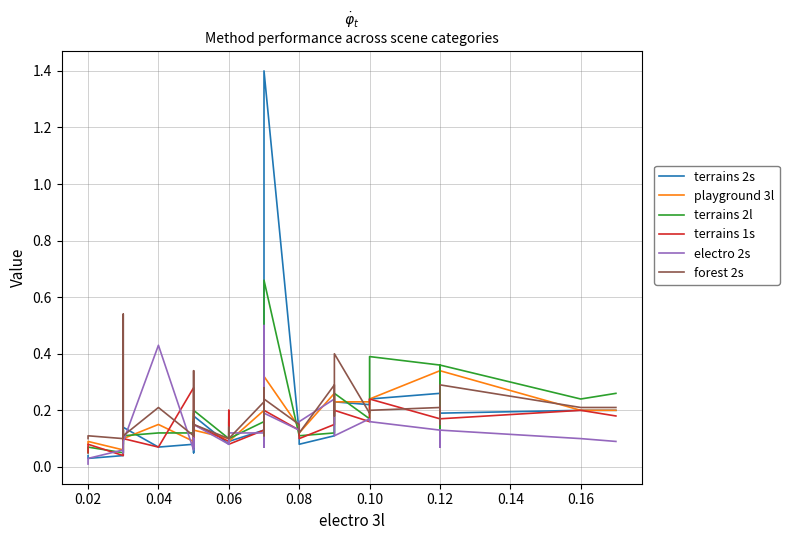

Is the value of terrains 2l at 16 greater than the value of forest 2s at 21?

No